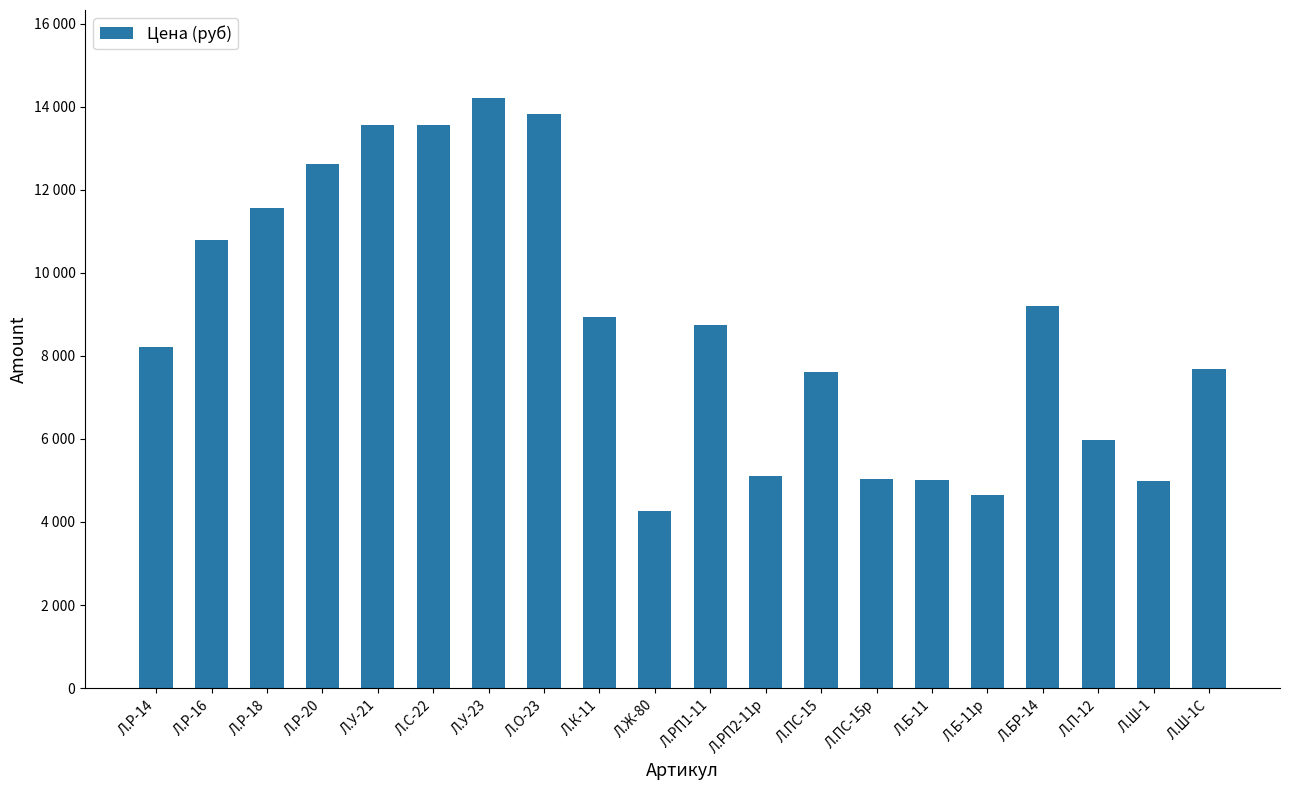

Which category has the lowest value across all series?

Л.Ж-80